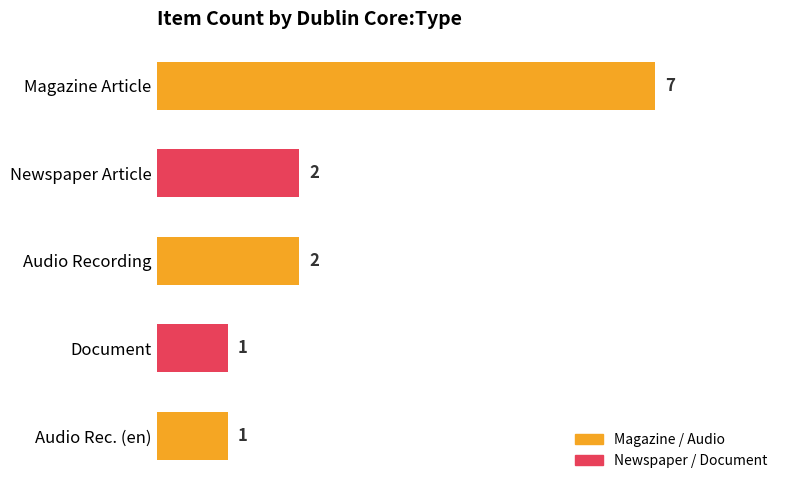

Reading top to bottom, transcribe all the data shown in this chart.

Magazine Article=7	Newspaper Article=2	Audio Recording=2	Document=1	Audio Rec. (en)=1